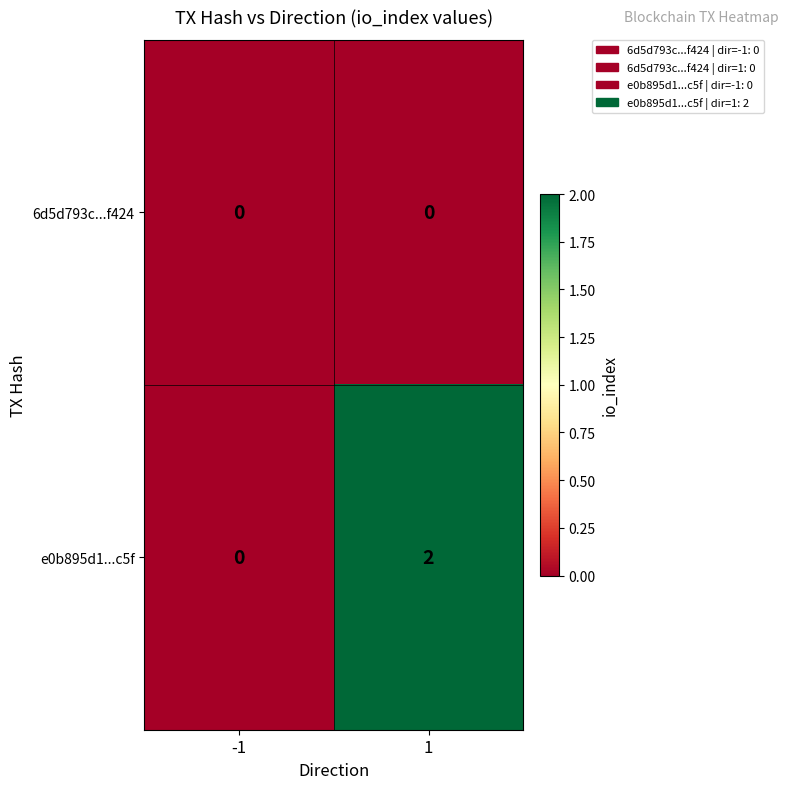

List the series in order of their overall mean, lowest first.

6d5d793c...f424, e0b895d1...c5f